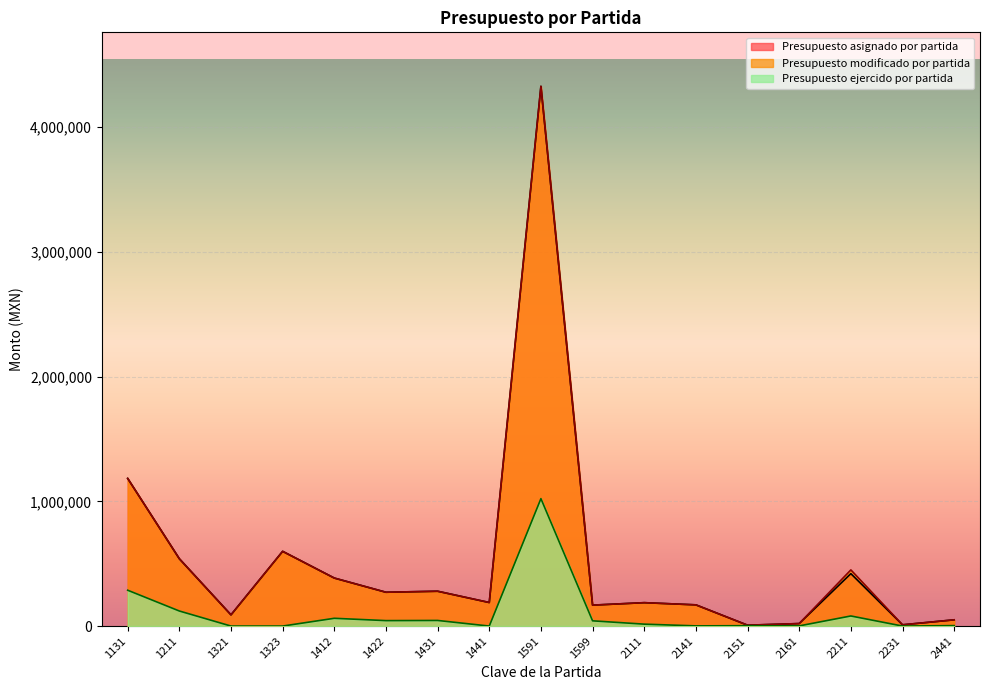

True or false: Presupuesto ejercido por partida has a value of 3510.0 at 2441.

True